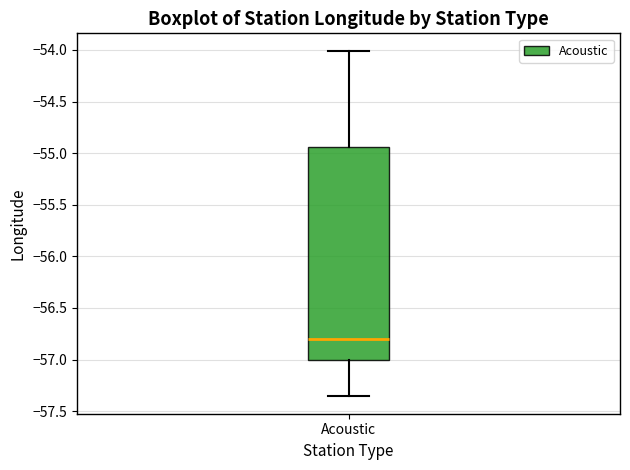

Read this box plot against the y-axis: the position of the median line, the range covered by the box, and the ends of both whiskers. The values are not printed on the chart, so give them approximately, as read against the axis.

median -56.80, box -57.00 to -54.95, whiskers -57.35 to -54.00